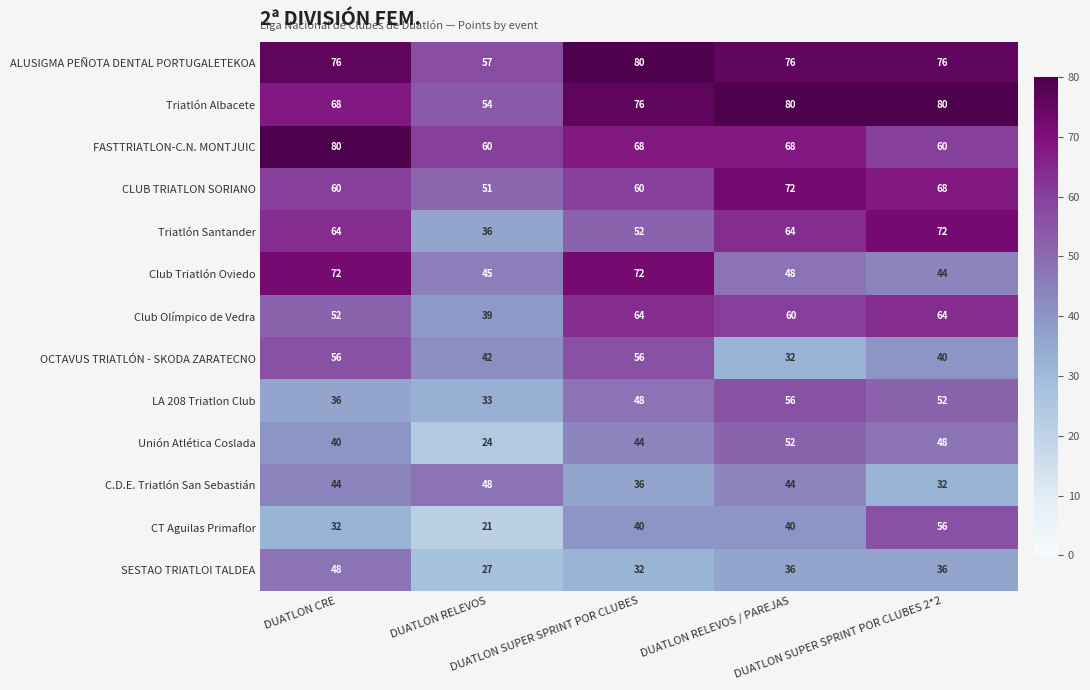

Which series has the largest total across all categories?

ALUSIGMA PEÑOTA DENTAL PORTUGALETEKOA